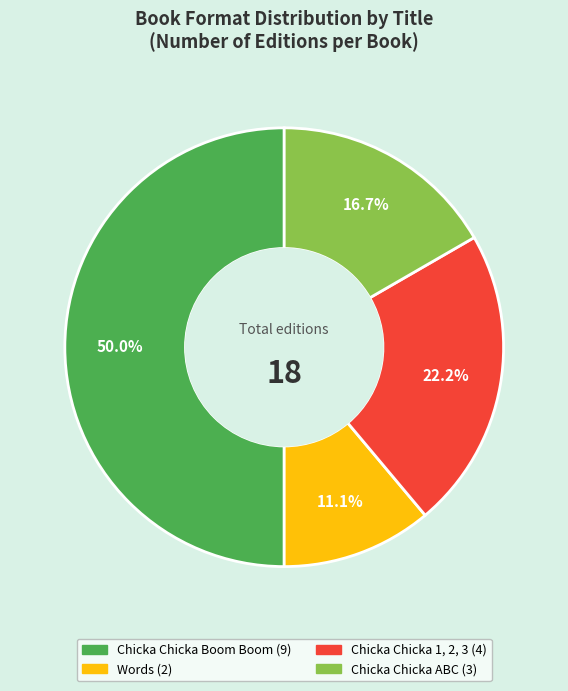

What is the largest slice in the pie chart?

Chicka Chicka Boom Boom